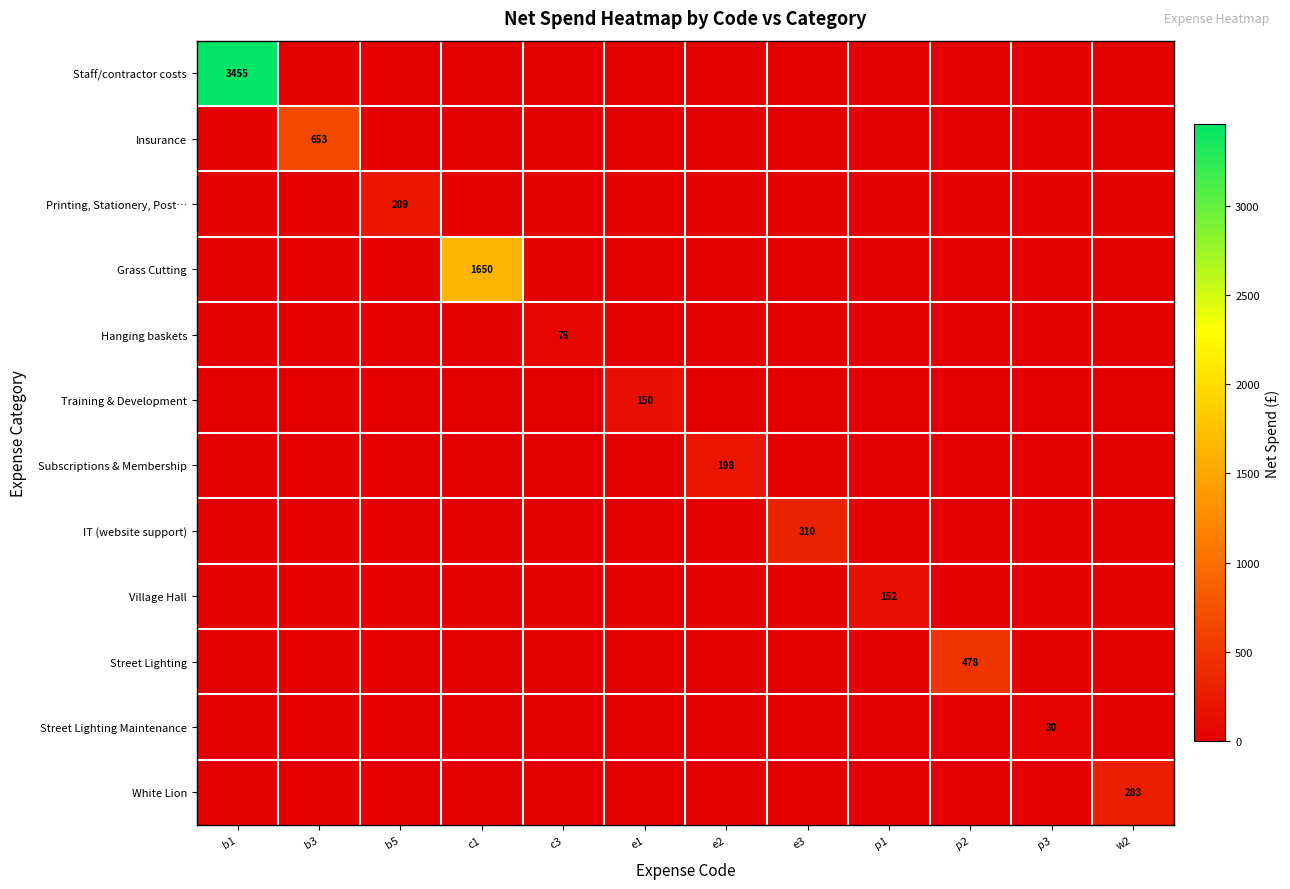

At how many categories does at least one series exceed 3240?

1